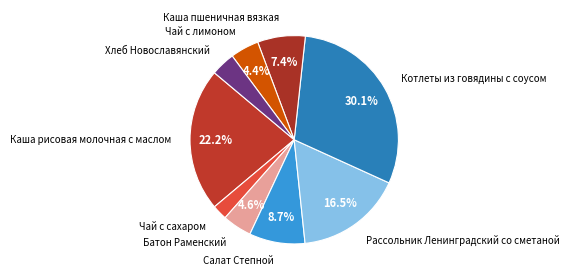

Which category has the biggest portion of the pie?

Котлеты из говядины с соусом